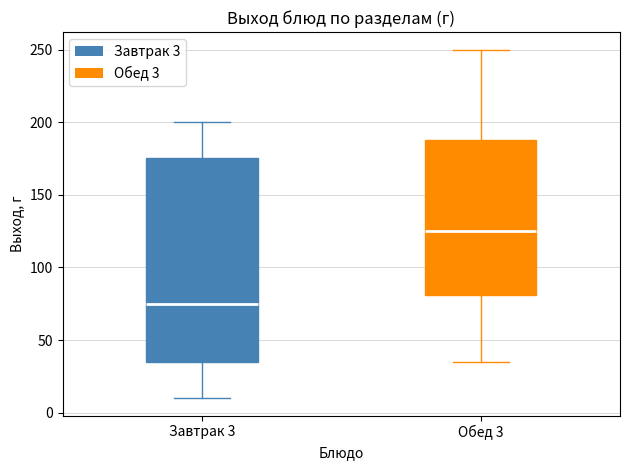

Which box has the highest median line?

Обед 3